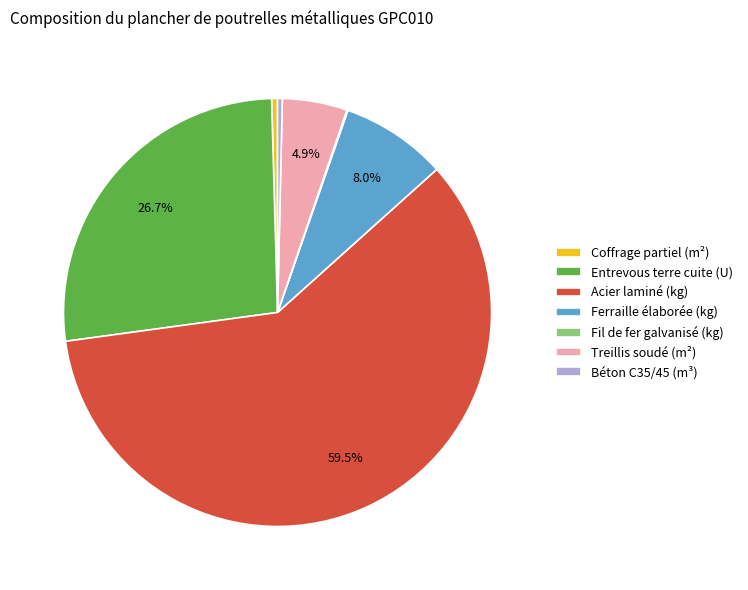

What percentage is NOT represented by Treillis soudé (m²)?

95.1%